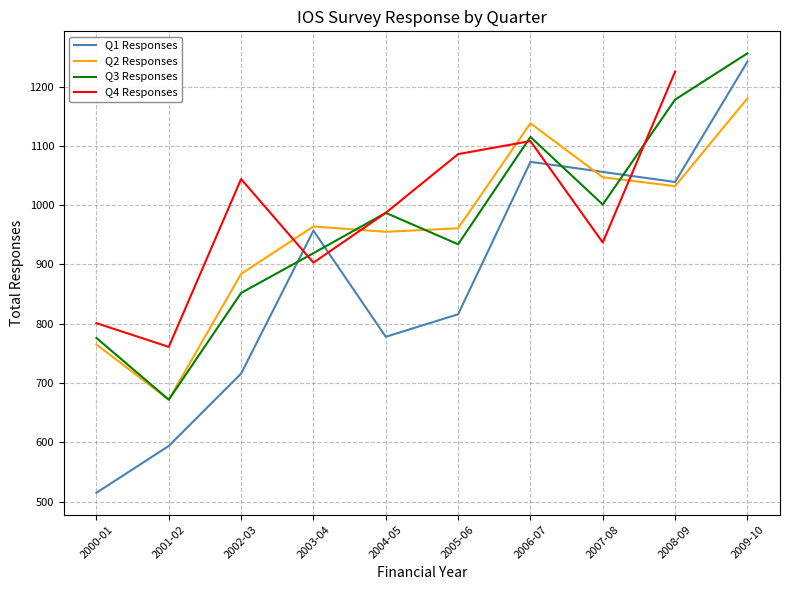

What is the label of the 6th point from the right?

2004-05